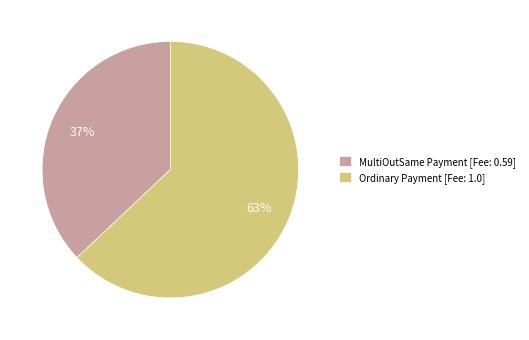

To the nearest percent, what portion does Ordinary Payment represent?

63%